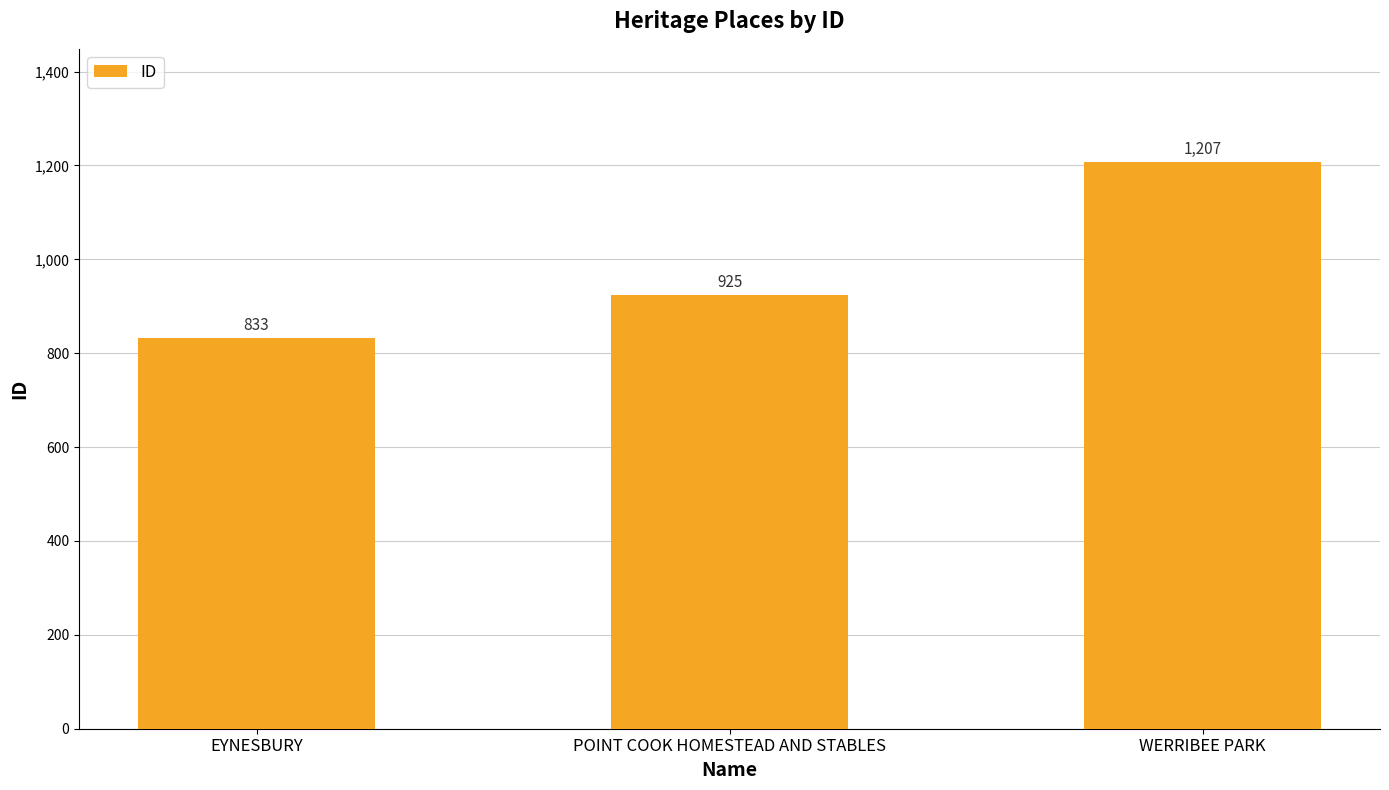

What is the label of the 1st bar from the left?

EYNESBURY